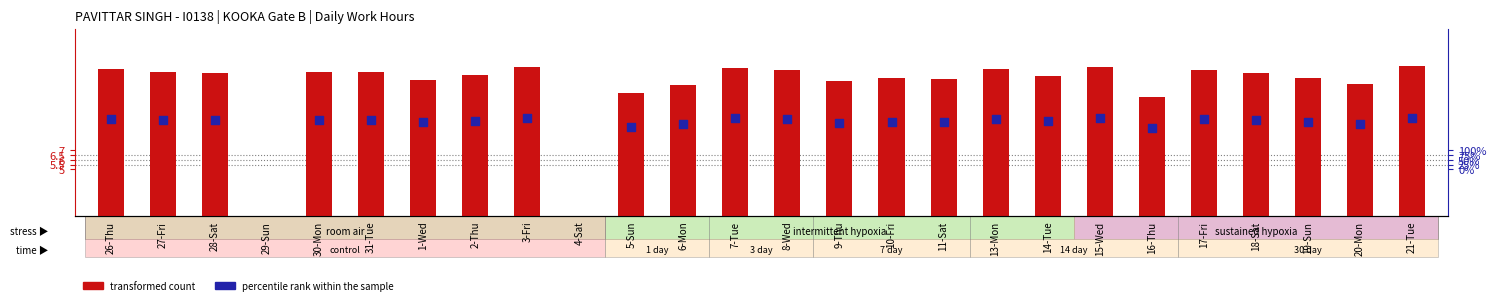

At which category is the sum across all series the highest?

21-Tue